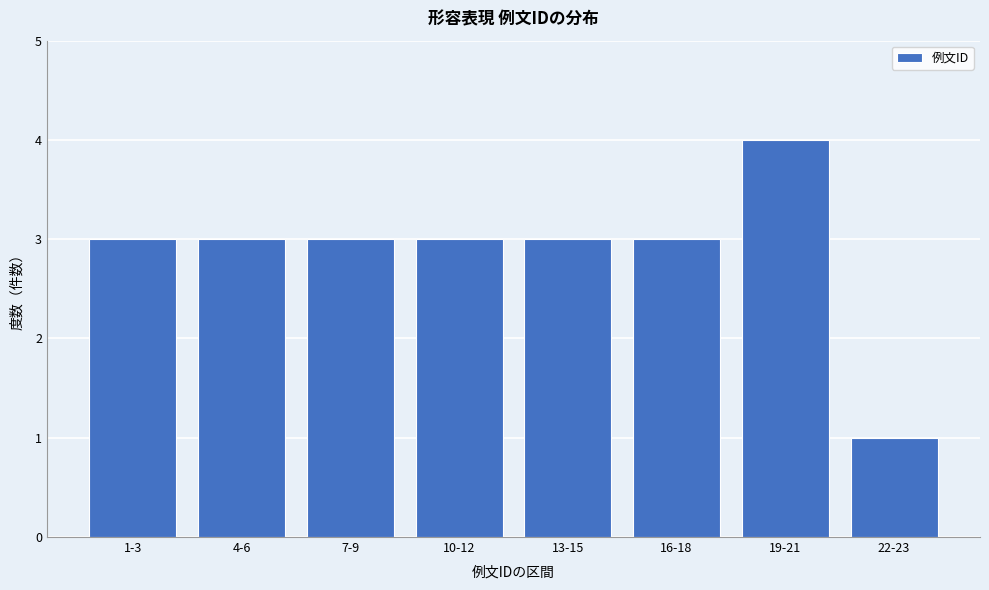

Reading left to right, extract all data points from this chart.

3	3	3	3	3	3	4	1